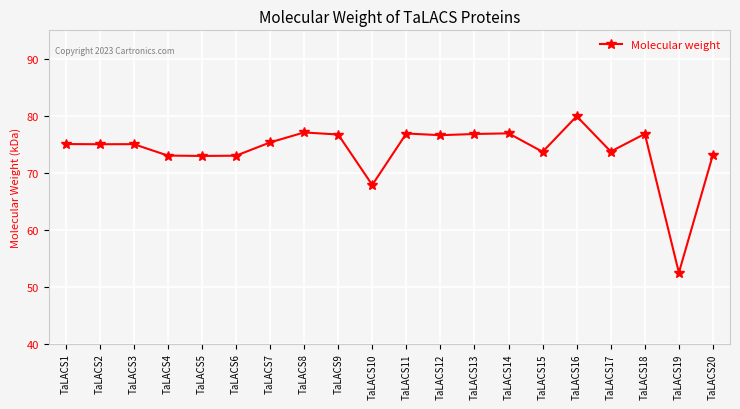

What is the value of the 13th point from the left?

76.8